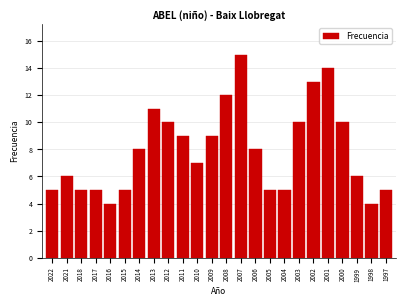

Reading left to right, transcribe all the data shown in this chart.

2022=5	2021=6	2018=5	2017=5	2016=4	2015=5	2014=8	2013=11	2012=10	2011=9	2010=7	2009=9	2008=12	2007=15	2006=8	2005=5	2004=5	2003=10	2002=13	2001=14	2000=10	1999=6	1998=4	1997=5